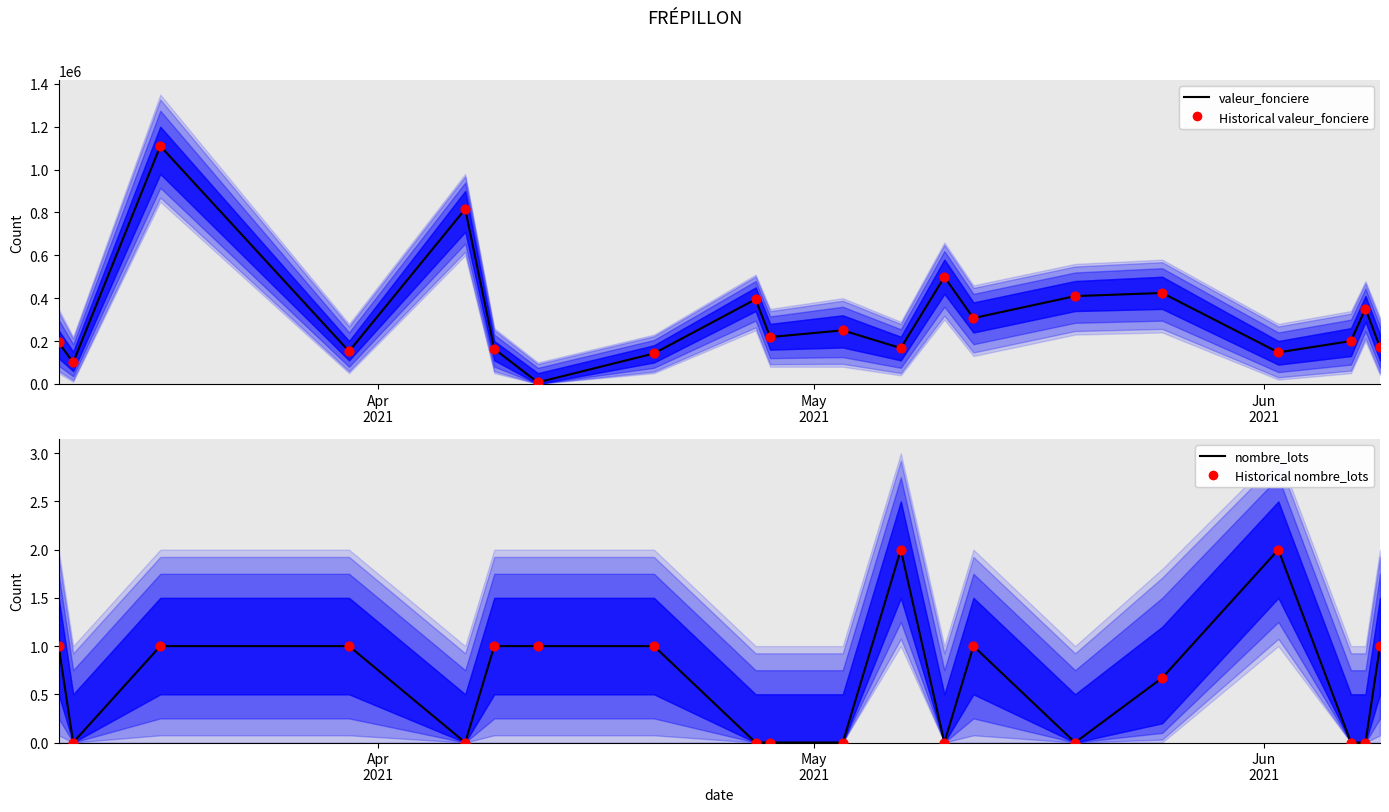

At how many categories does at least one series exceed 607851?

2